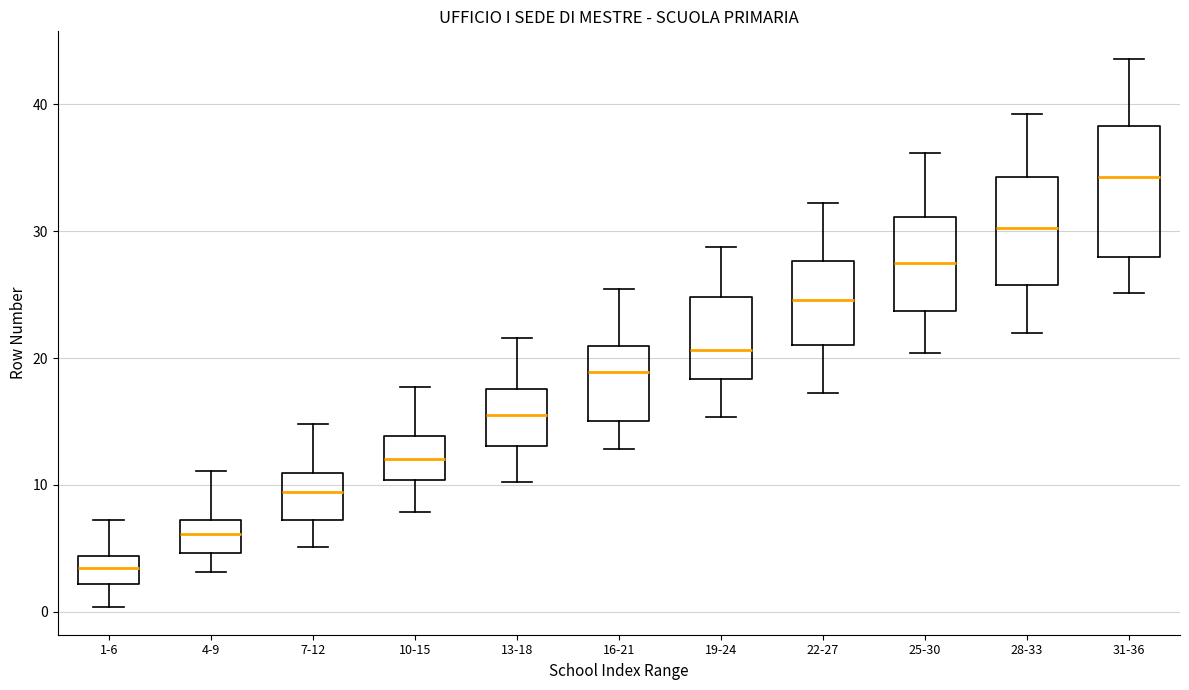

Reading left to right, read every box against the y-axis: the position of its median line, the range the box covers, and the ends of its whiskers. The values are not printed on the chart, so give them approximately, as read against the axis.

1-6: median 3, box 2 to 4, whiskers 0 to 7
4-9: median 6, box 5 to 7, whiskers 3 to 11
7-12: median 9, box 7 to 11, whiskers 5 to 15
10-15: median 12, box 10 to 14, whiskers 8 to 18
13-18: median 16, box 13 to 18, whiskers 10 to 22
16-21: median 19, box 15 to 21, whiskers 13 to 25
19-24: median 21, box 18 to 25, whiskers 15 to 29
22-27: median 25, box 21 to 28, whiskers 17 to 32
25-30: median 27, box 24 to 31, whiskers 20 to 36
28-33: median 30, box 26 to 34, whiskers 22 to 39
31-36: median 34, box 28 to 38, whiskers 25 to 44